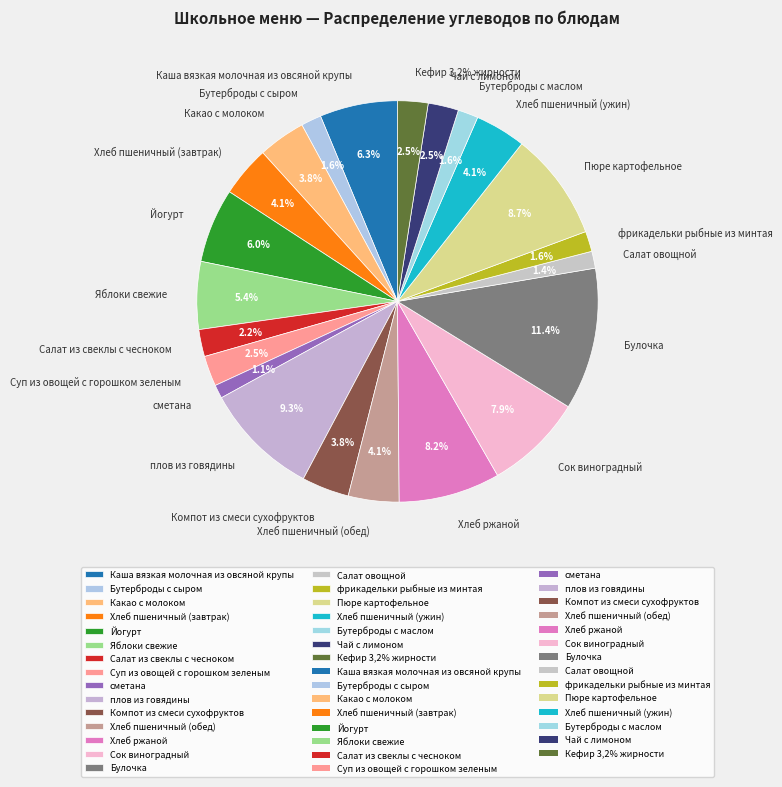

Combined, do фрикадельки рыбные из минтая and Хлеб пшеничный (ужин) account for over 50%?

No